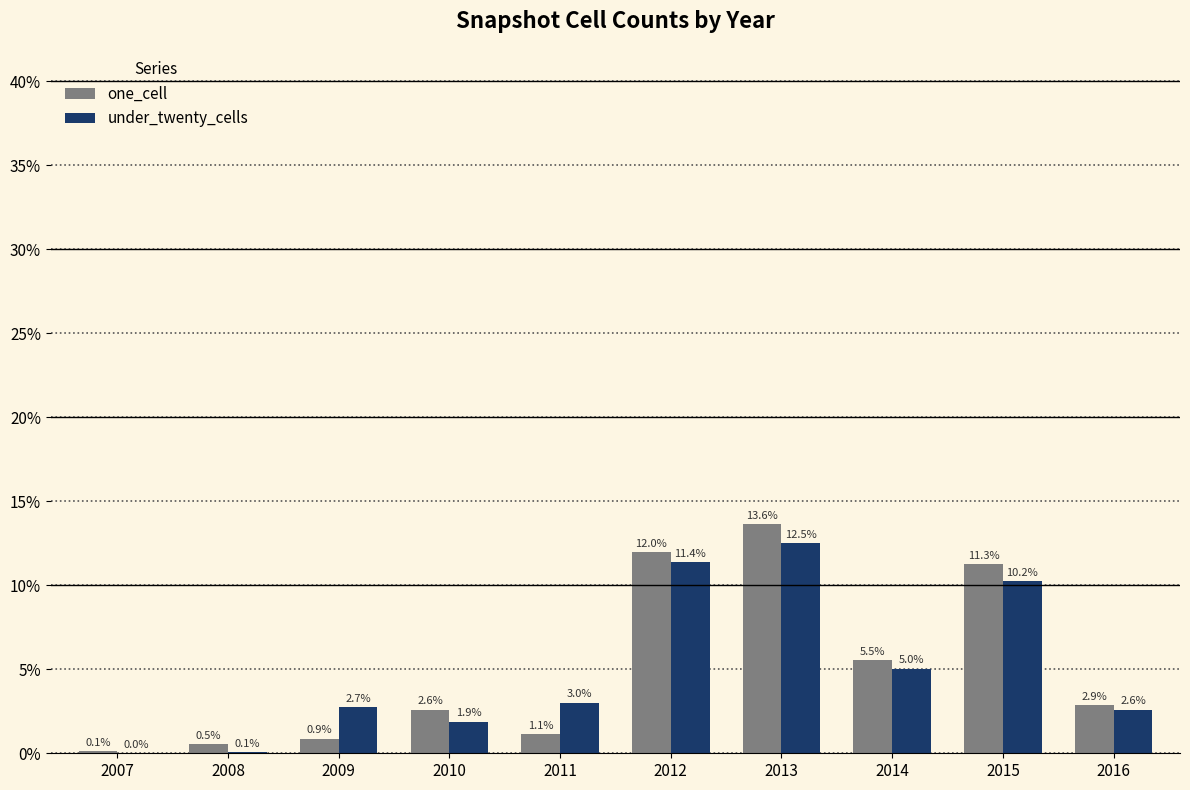

Which category has the highest value in the under_twenty_cells series?

2013